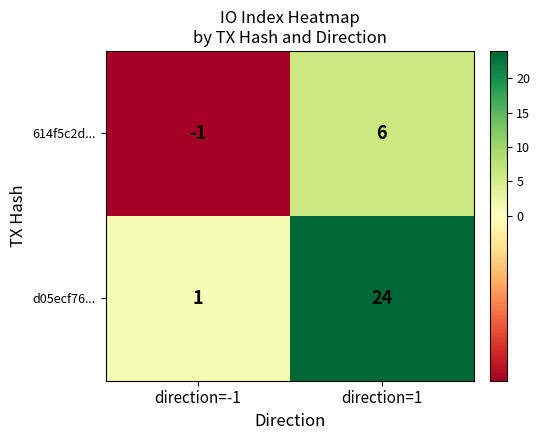

Reading left to right, transcribe all the data shown in this chart.

614f5c2d...: -1	6
d05ecf76...: 1	24